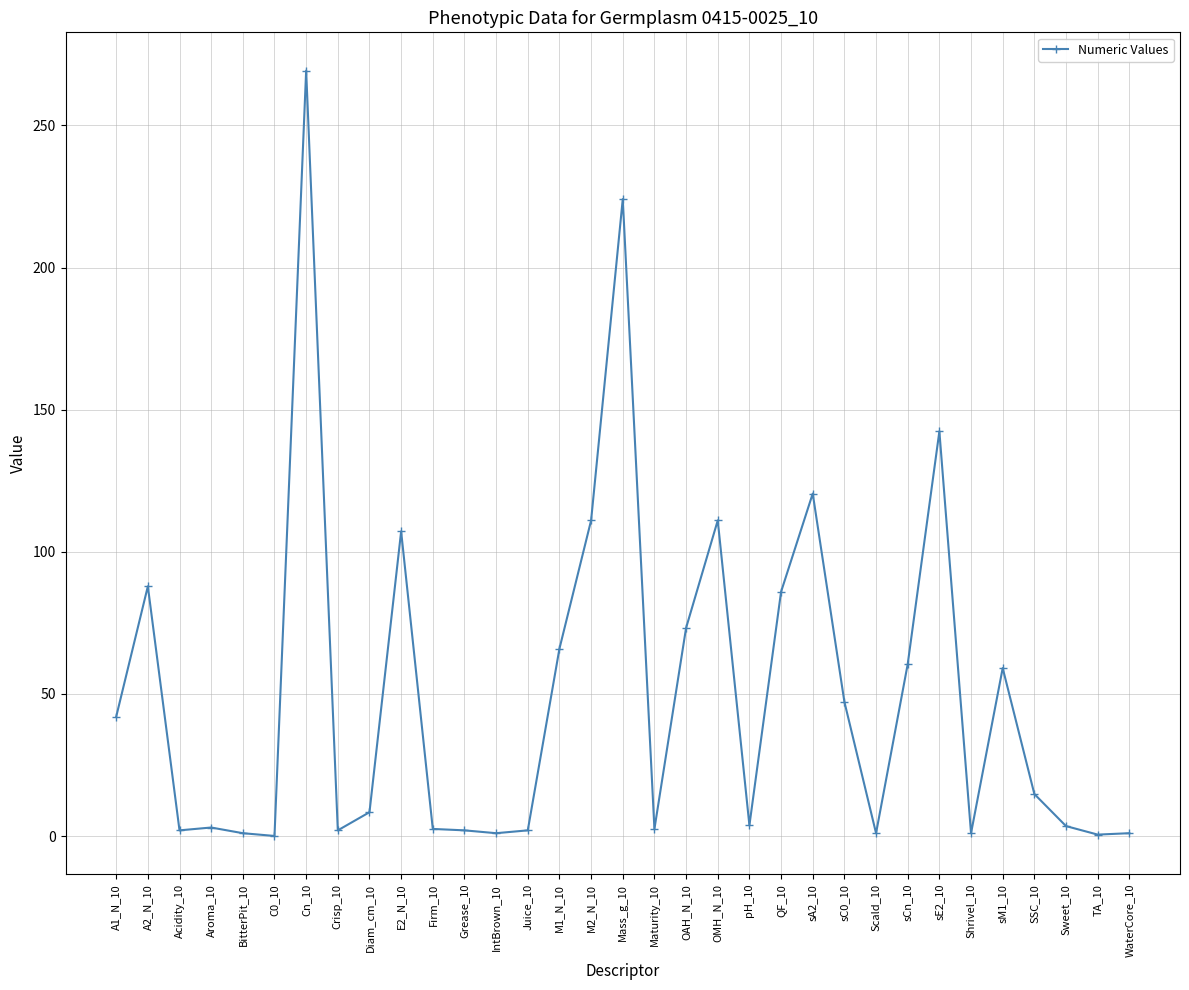

What is the change in value from QF_10 to sA2_10?

+34.6